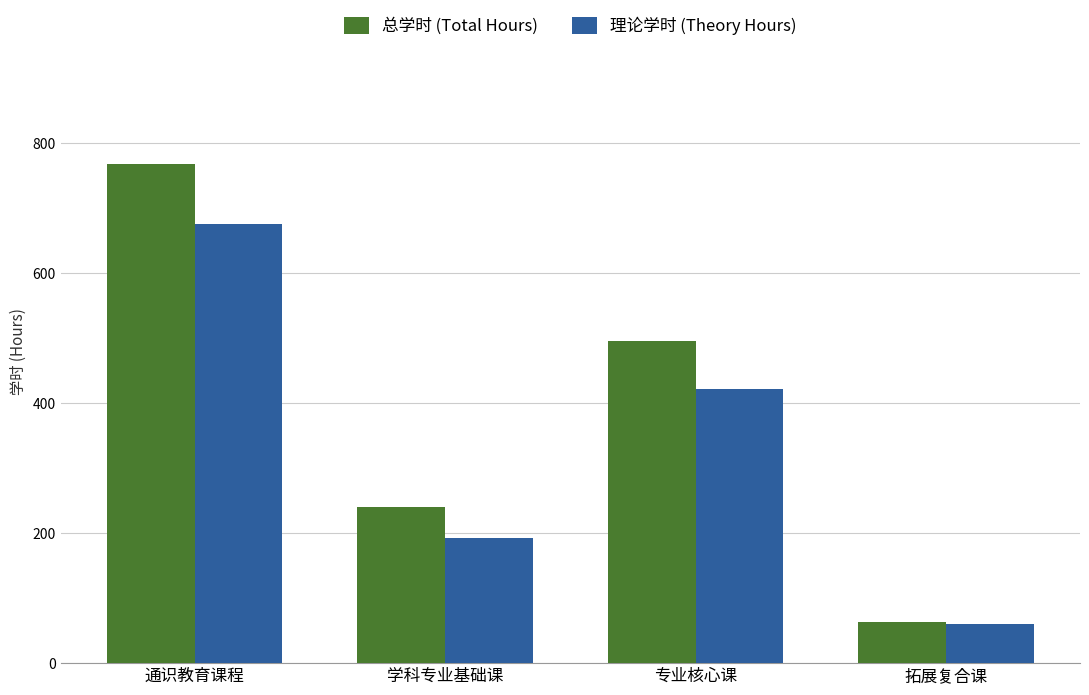

Is the value of 理论学时 (Theory Hours) at 学科专业基础课 greater than the value of 总学时 (Total Hours) at 学科专业基础课?

No